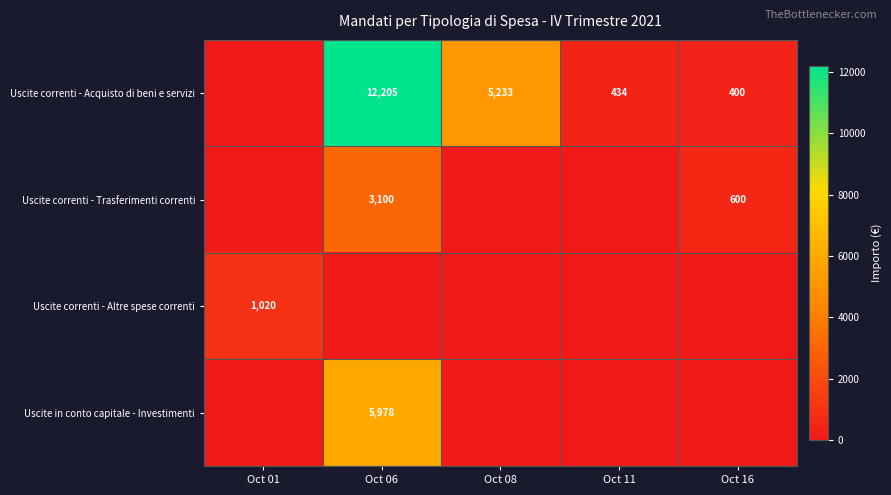

What is the spread (max minus min) of values at Oct 11?

434.1